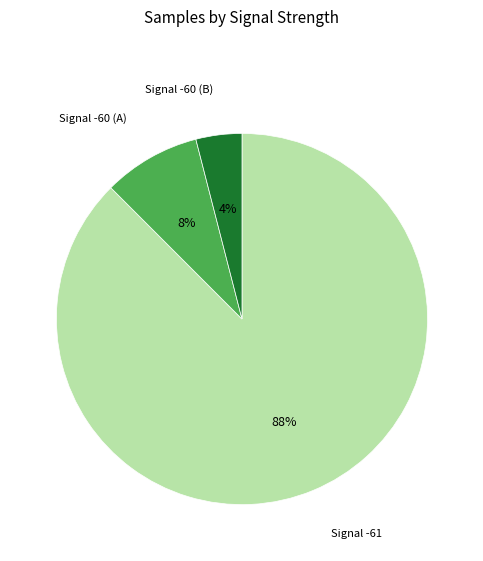

Between Signal -61 and Signal -60 (A), which is larger?

Signal -61